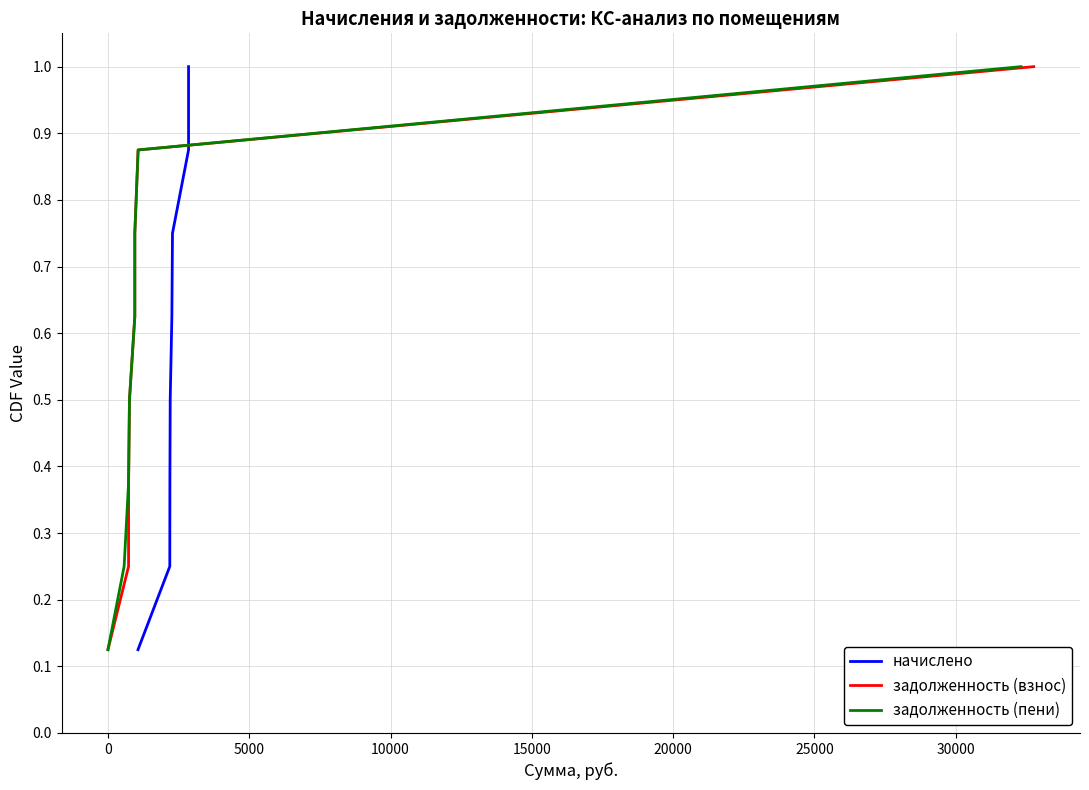

What are all the series names shown in the legend?

начислено, задолженность (взнос), задолженность (пени)